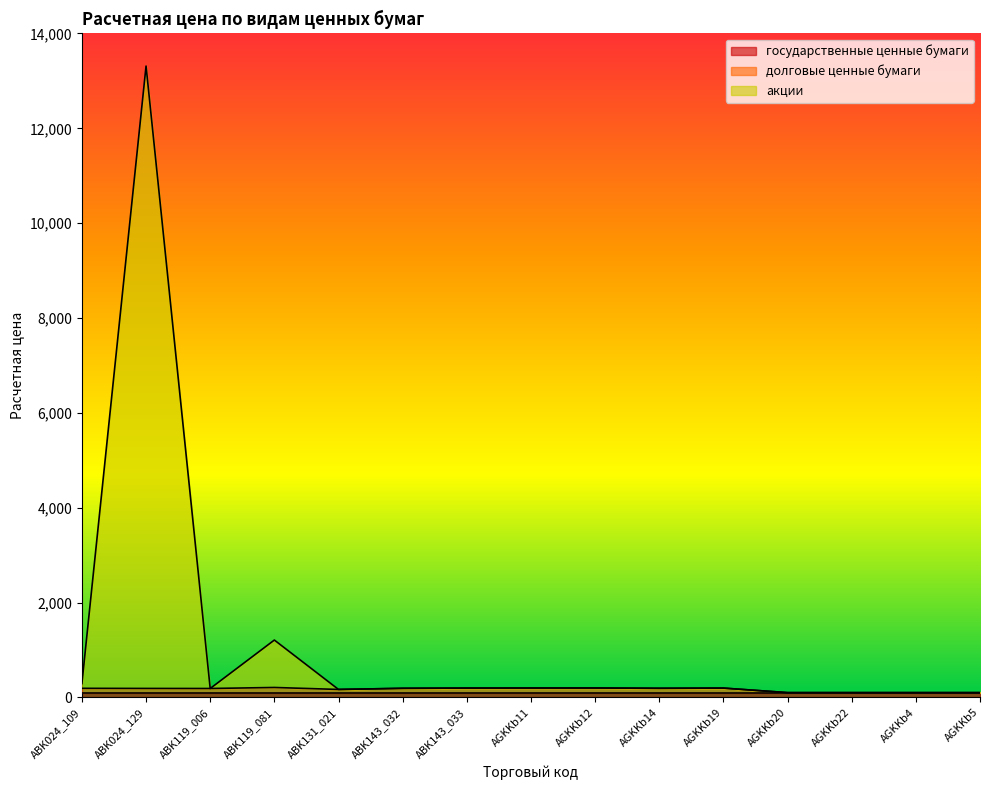

At which category is the sum across all series the highest?

ABK024_129